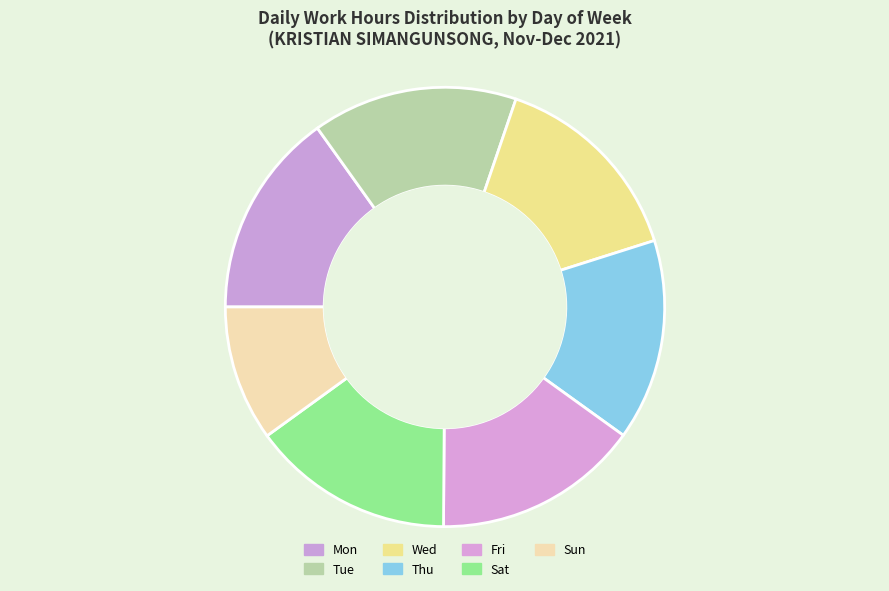

What percentage is the Sat slice, to the nearest percent?

15%